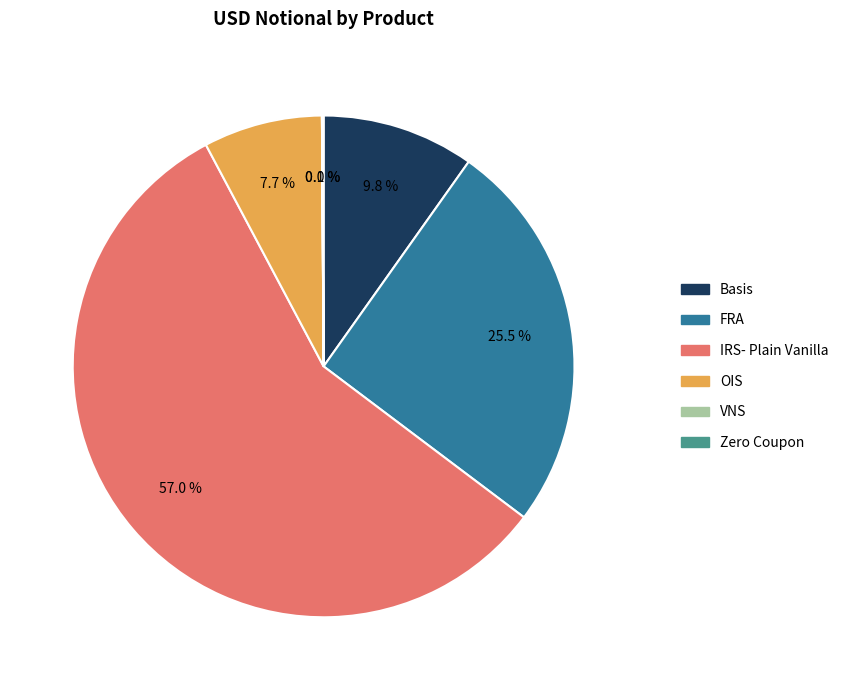

Which has a higher value, IRS- Plain Vanilla or Basis?

IRS- Plain Vanilla